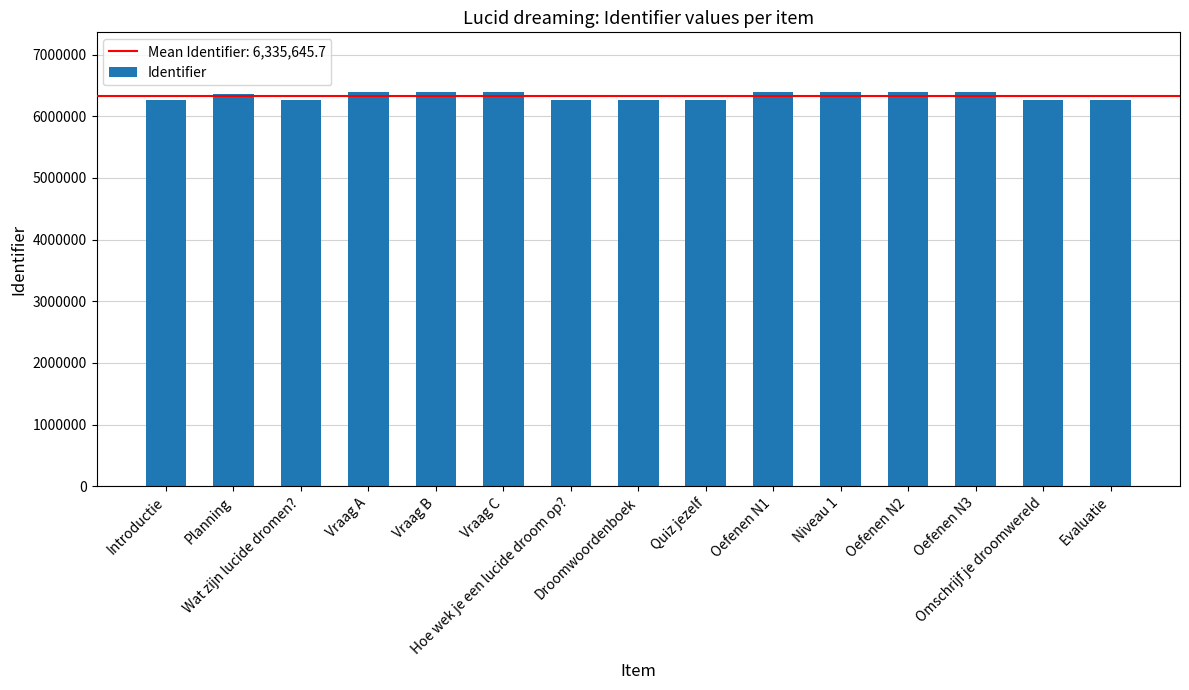

What is the label of the 4th bar from the right?

Oefenen N2